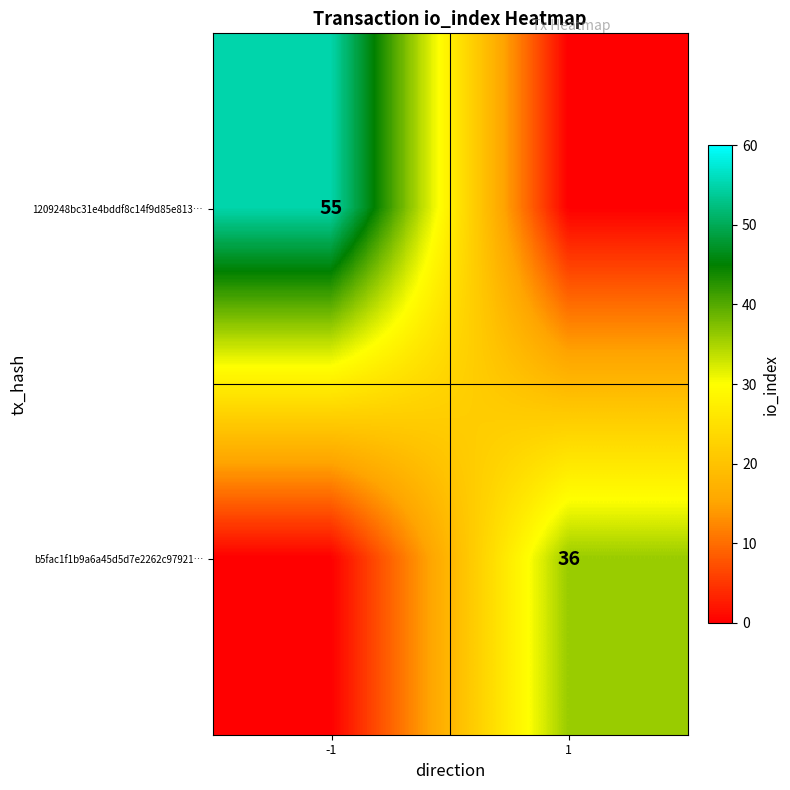

Is it true that 1209248bc31e4bddf8c14f9d85e813… equals 21 at -1?

False